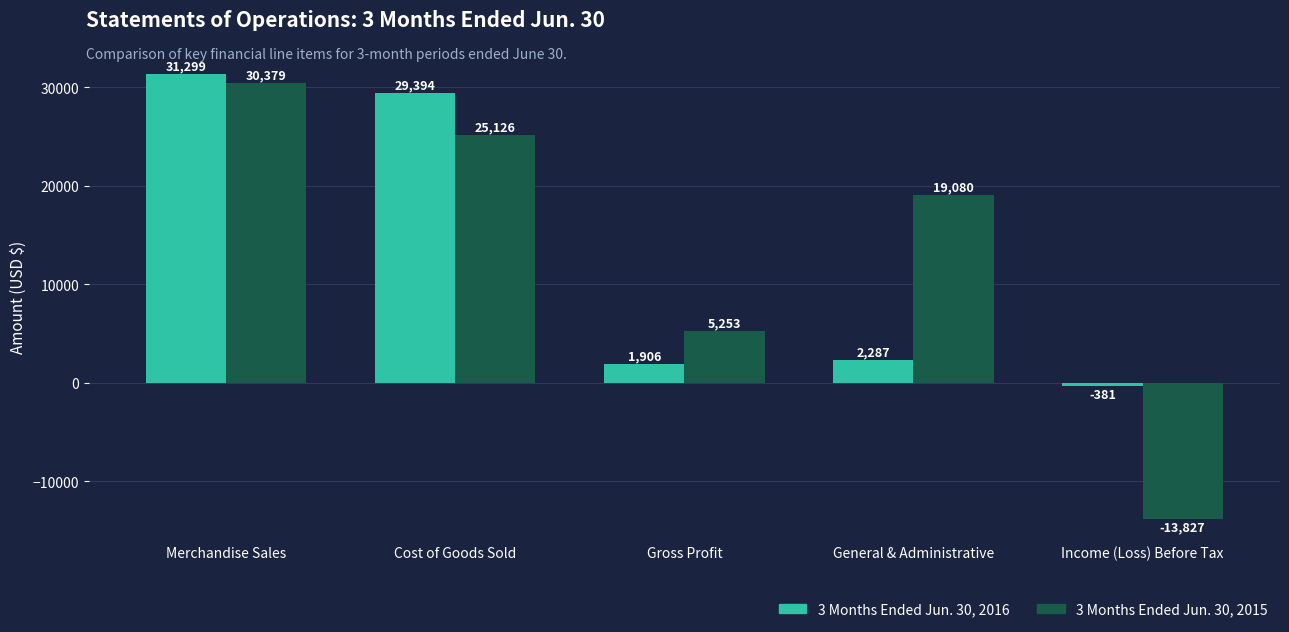

What is the maximum value for 3 Months Ended Jun. 30, 2016?

31299